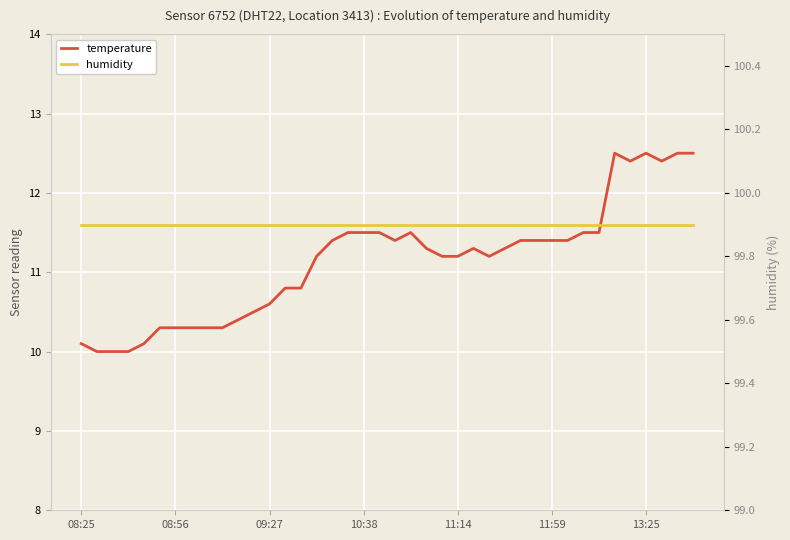

What is the total value across all series at 39?

112.4